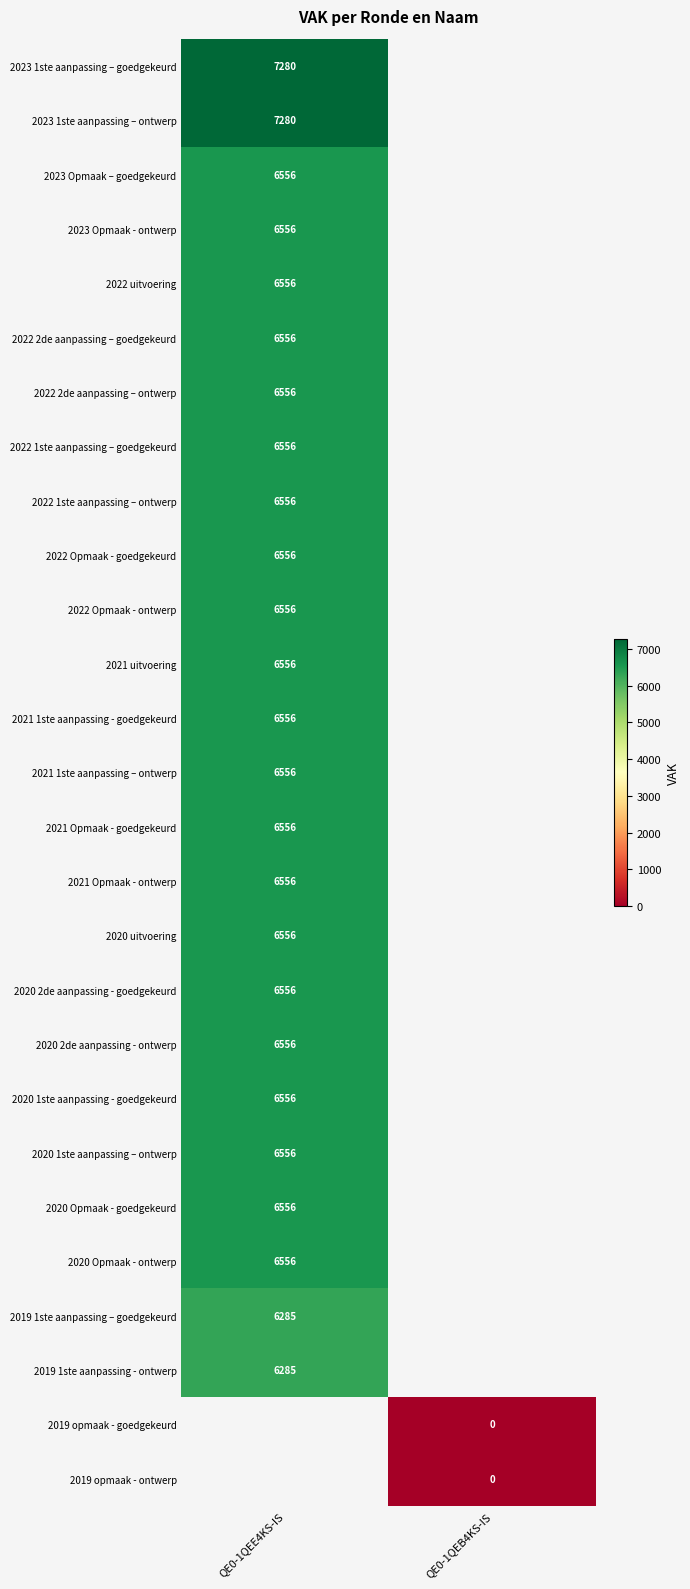

The value of 2023 Opmaak – goedgekeurd at QE0-1QEE4KS-IS is 6556. True or false?

True